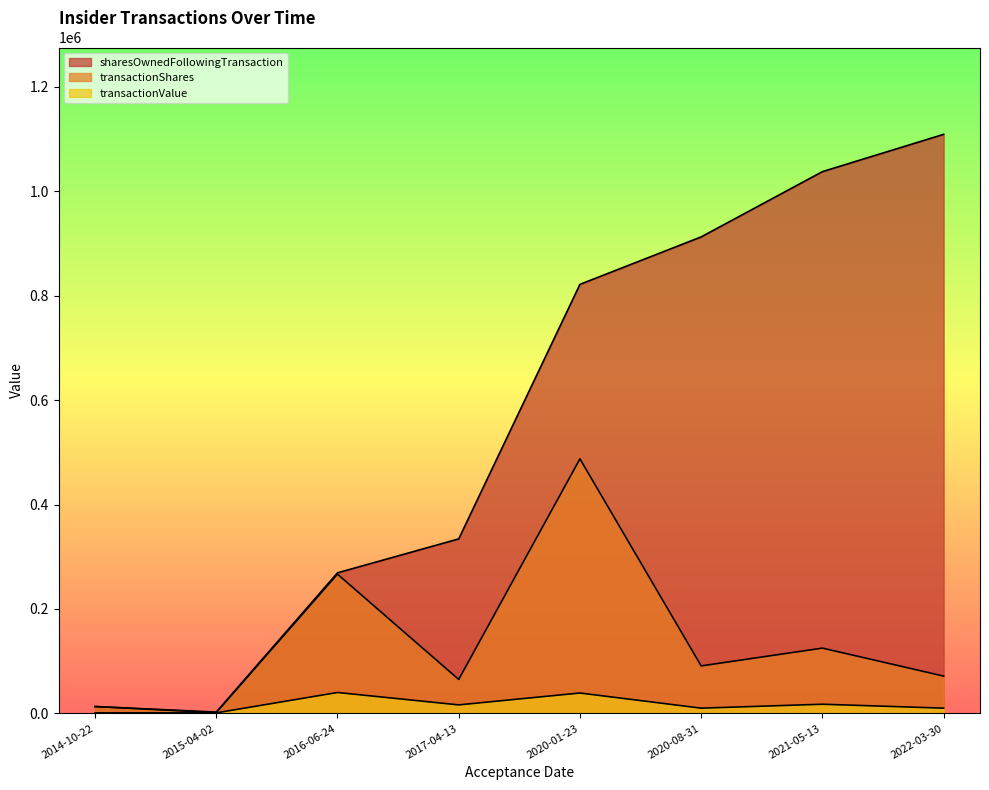

What is the sum of all transactionValue values?

134631